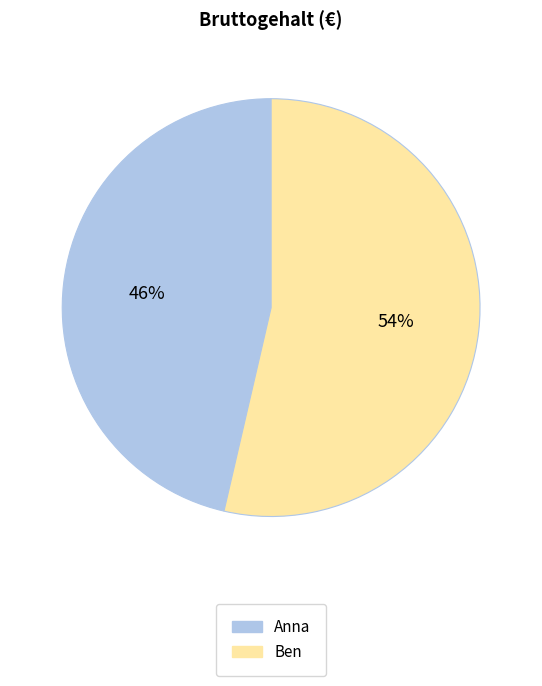

Combined, do Ben and Anna account for over 50%?

Yes